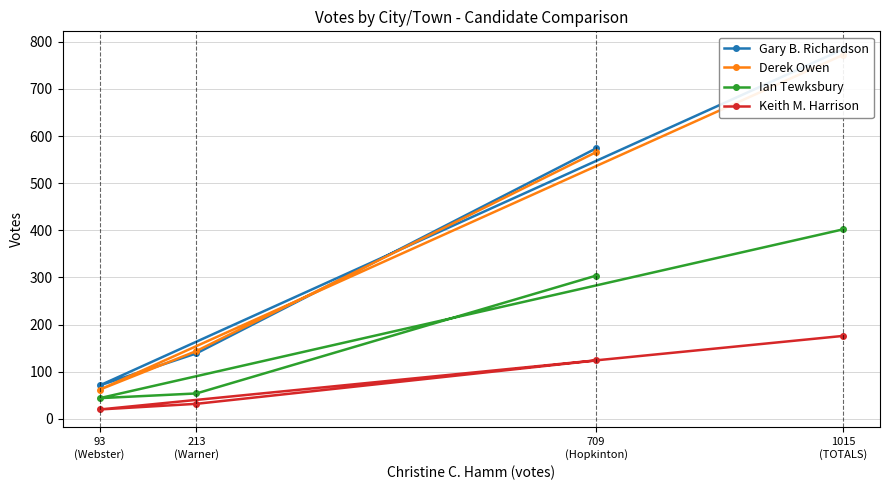

What position from the left is 213
(Warner)?

2